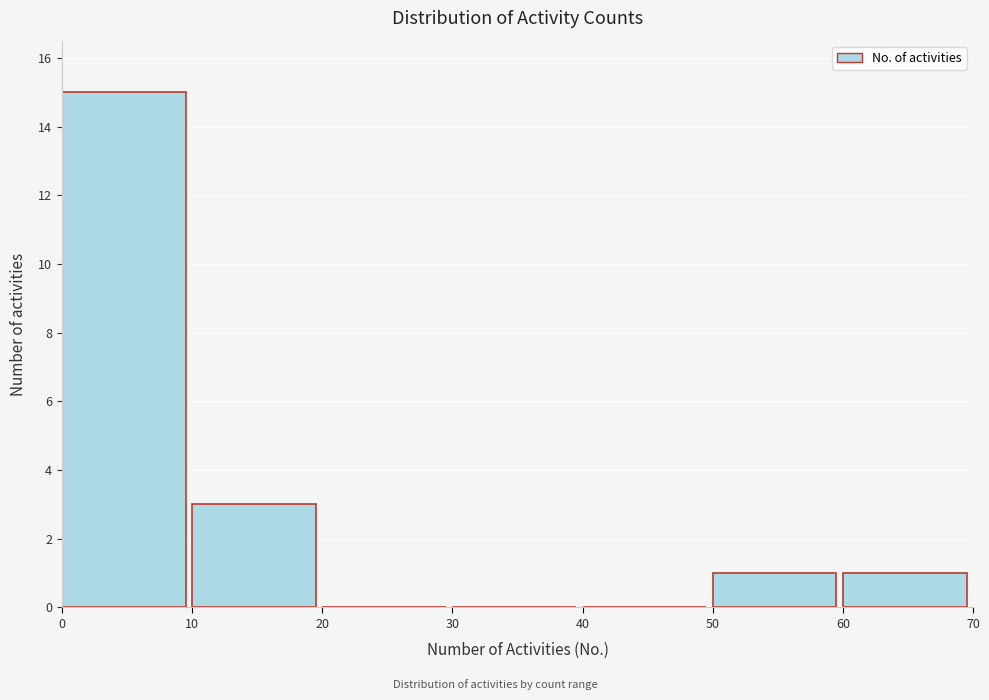

What is the height of the bar covering 0 to 10 on the x-axis? The values are not printed on the chart, so give them approximately, as read against the axis.

15